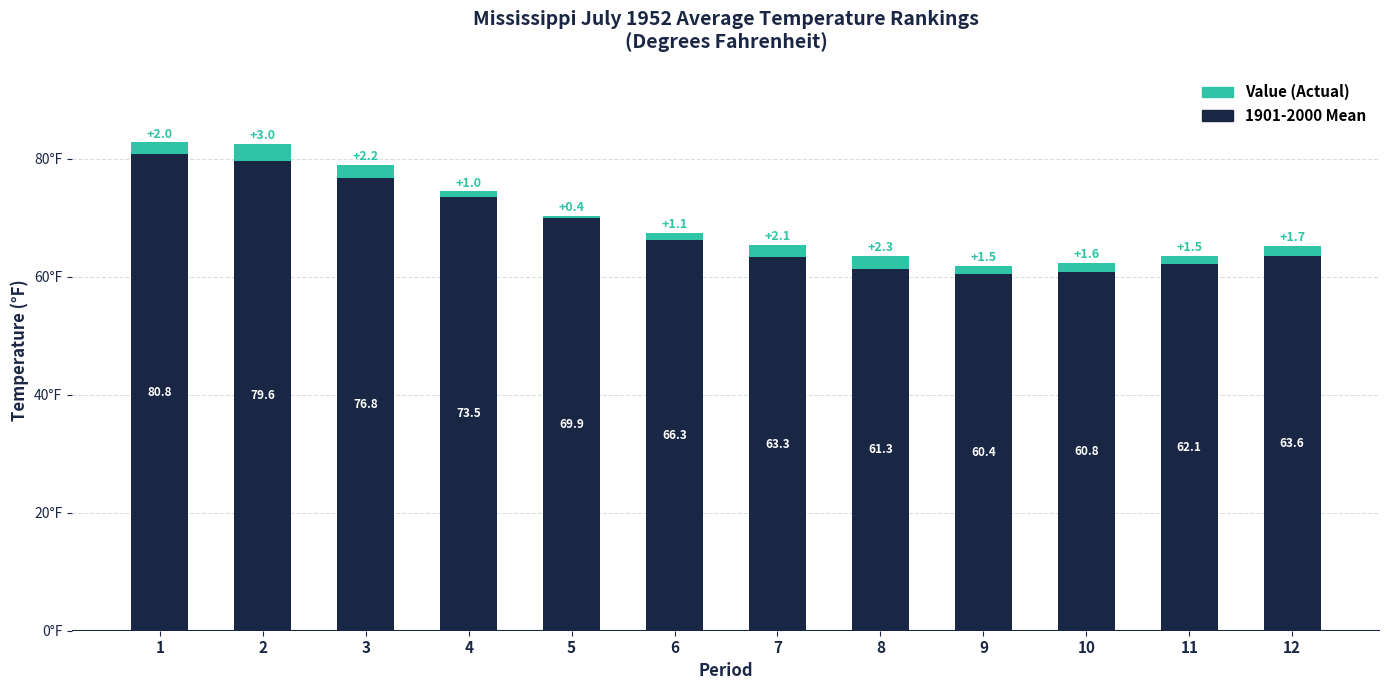

How many data points does each series have?

12